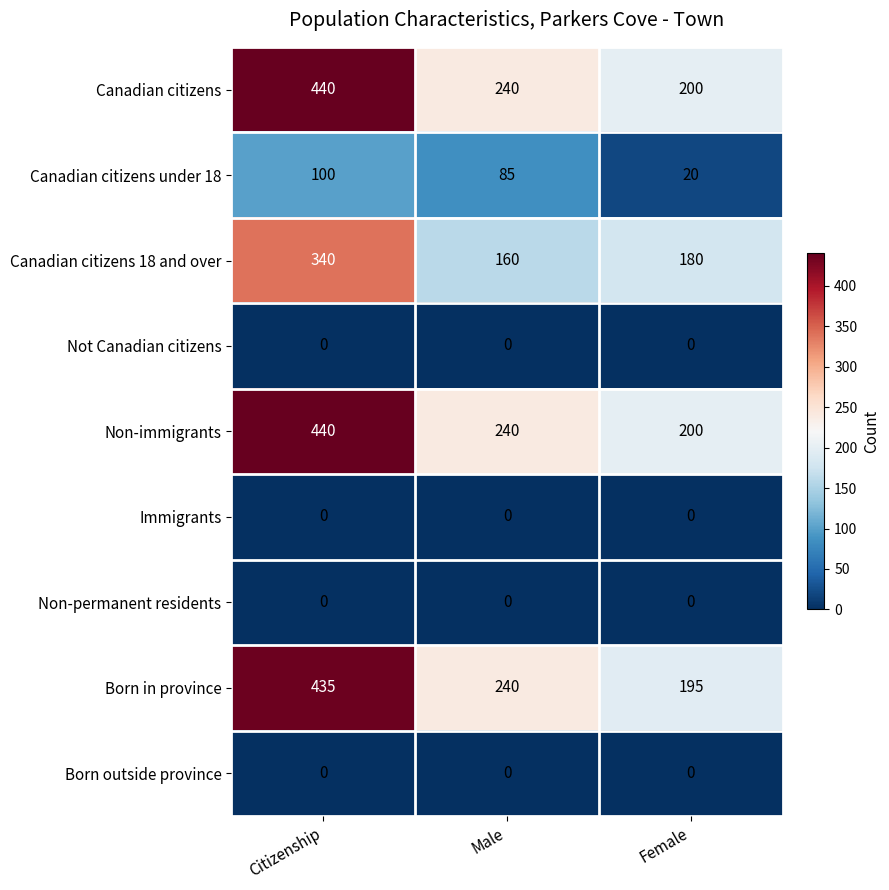

What is the difference between the highest and lowest values at Male?

240